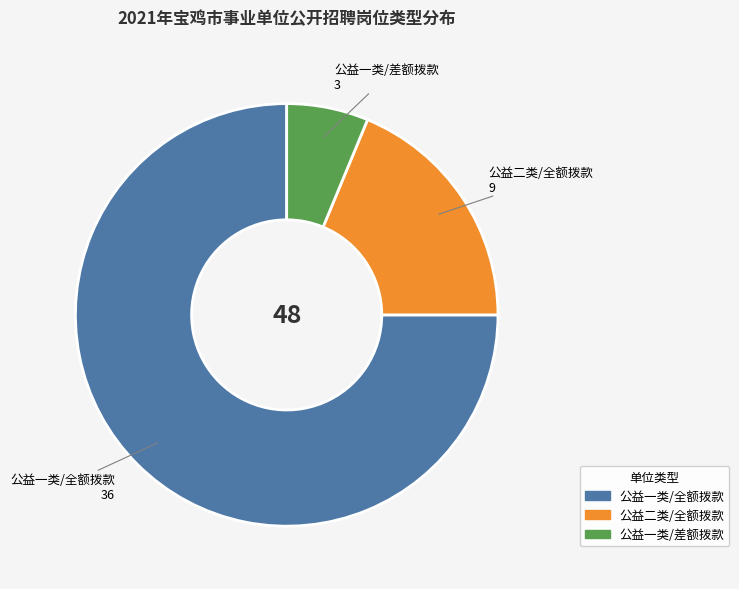

Which has a higher value, 公益一类/全额拨款 or 公益二类/全额拨款?

公益一类/全额拨款